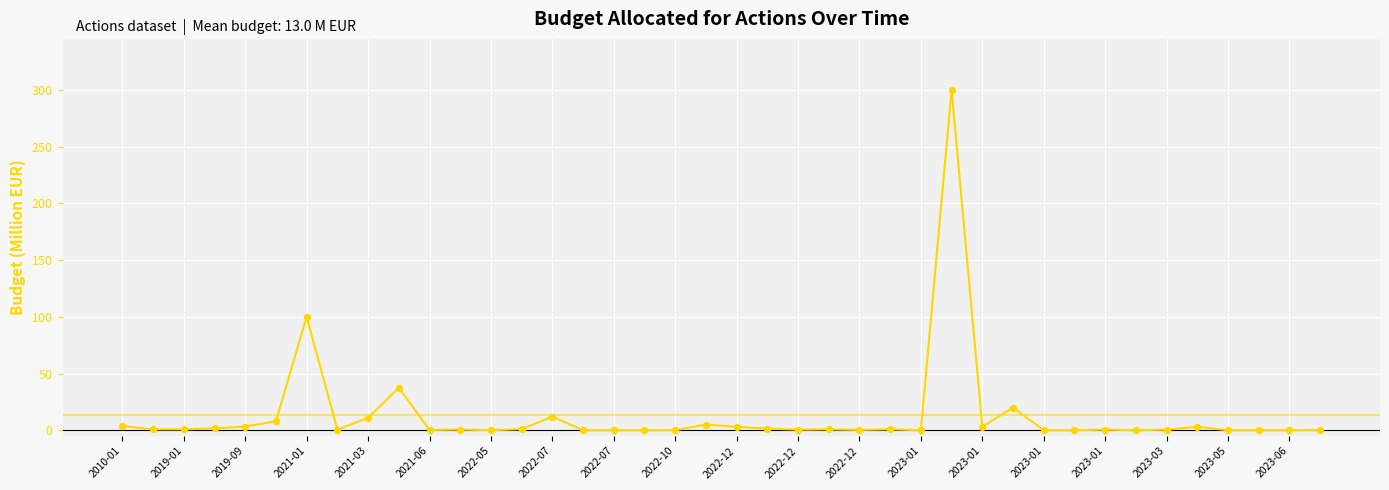

What is the maximum value shown in the chart?

300.0